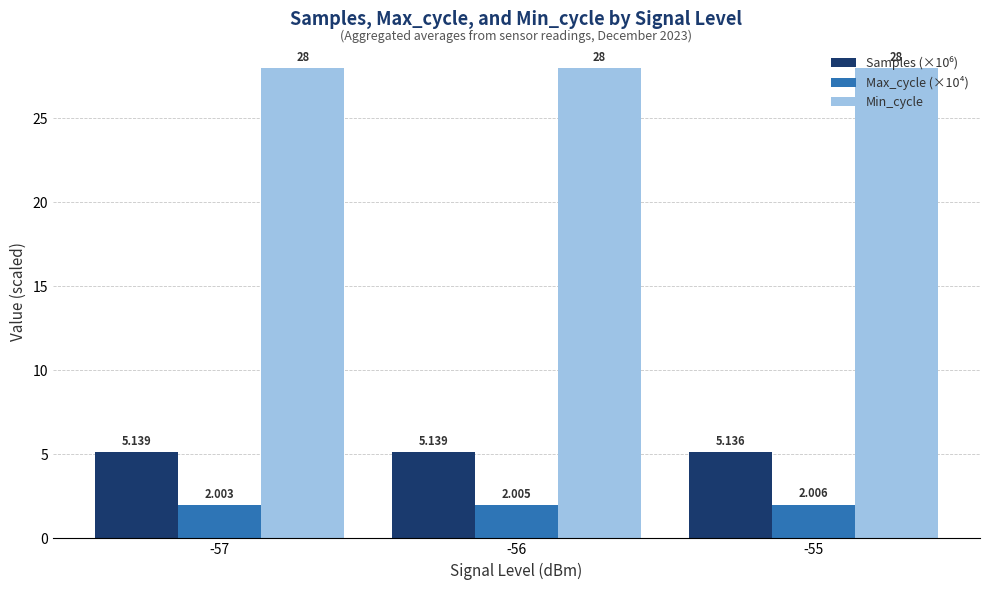

At how many categories does at least one series exceed 20?

3